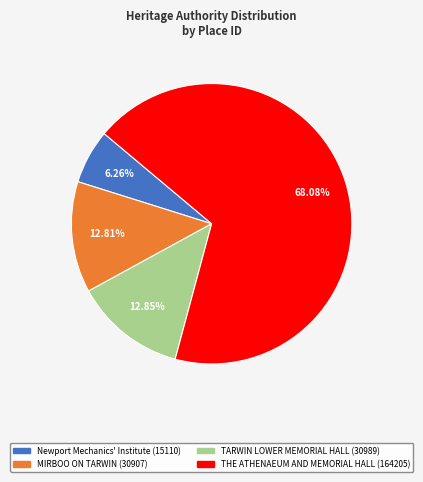

Is there any slice that represents more than half of the pie?

Yes